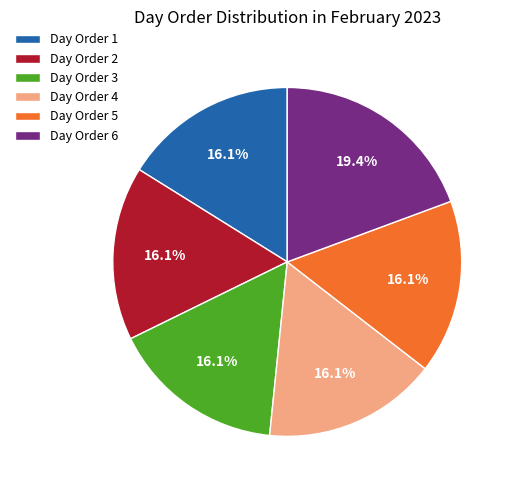

Approximately how many times larger is the value at Day Order 2 compared to Day Order 6?

0.8